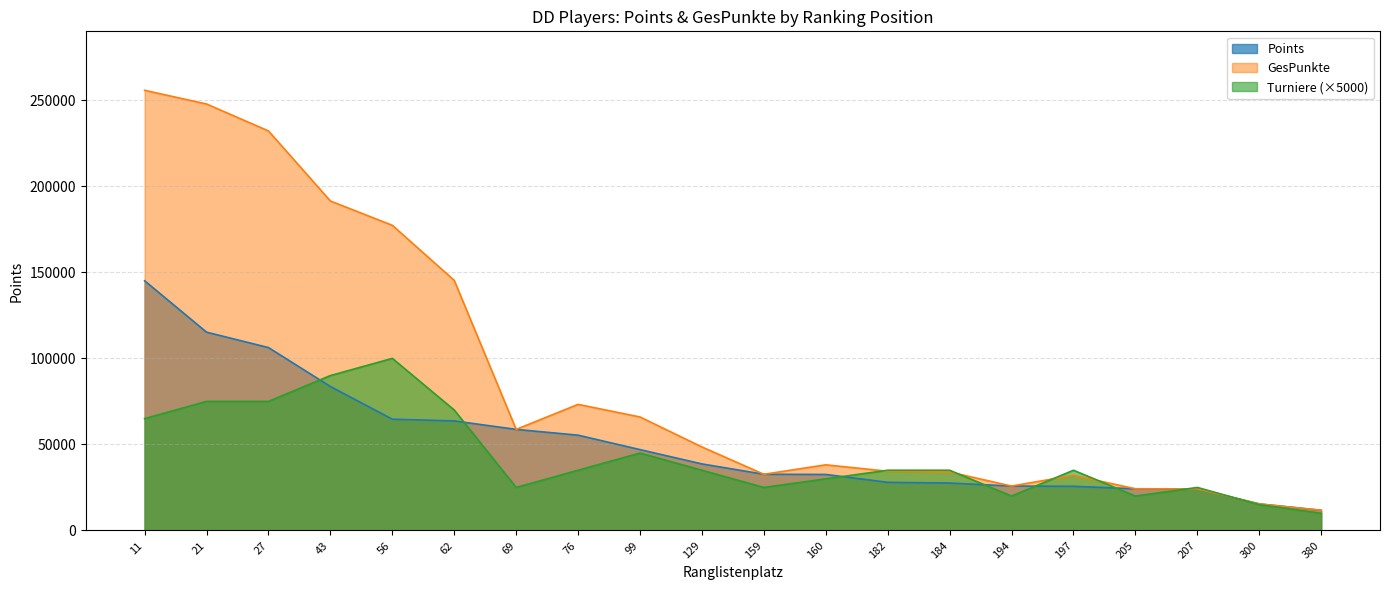

How many lines are shown in the chart?

3